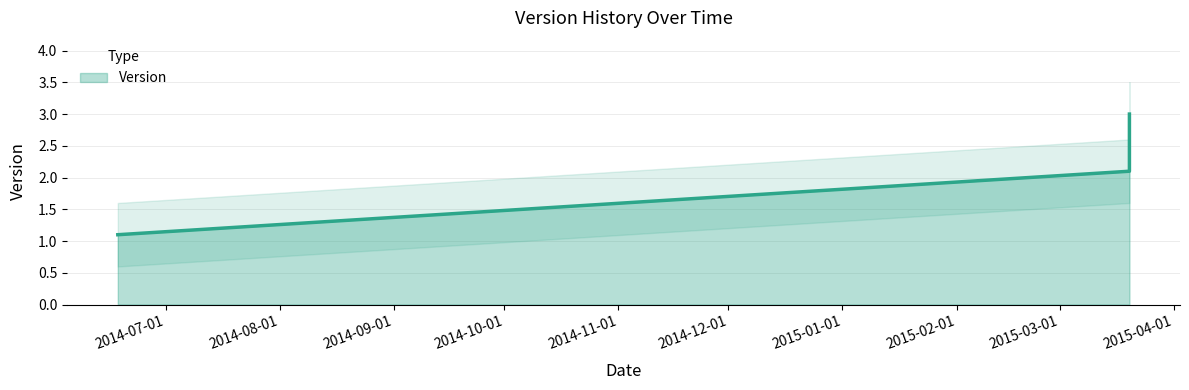

Rank the categories by value from lowest to highest.

2014-06-18, 2015-03-20, 2015-03-20